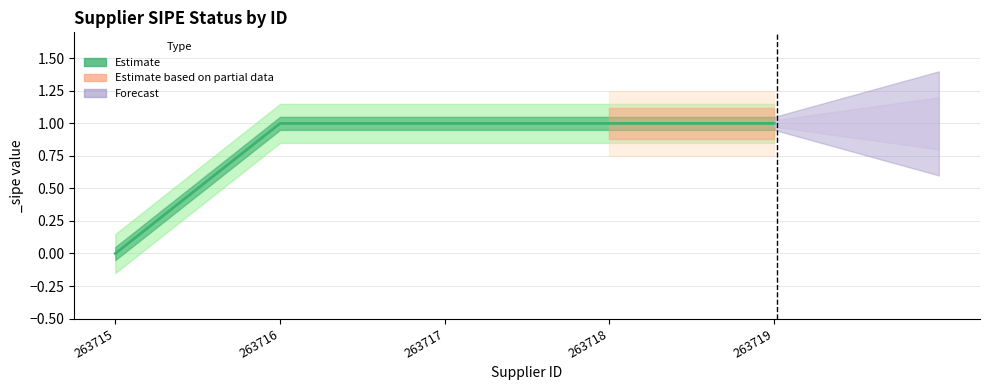

Is this an area chart (filled region under the line)?

No